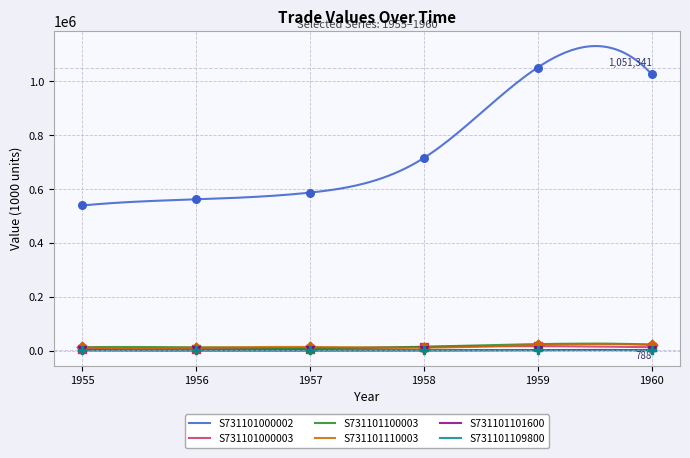

Which series reaches the maximum Y coordinate?

S731101000002